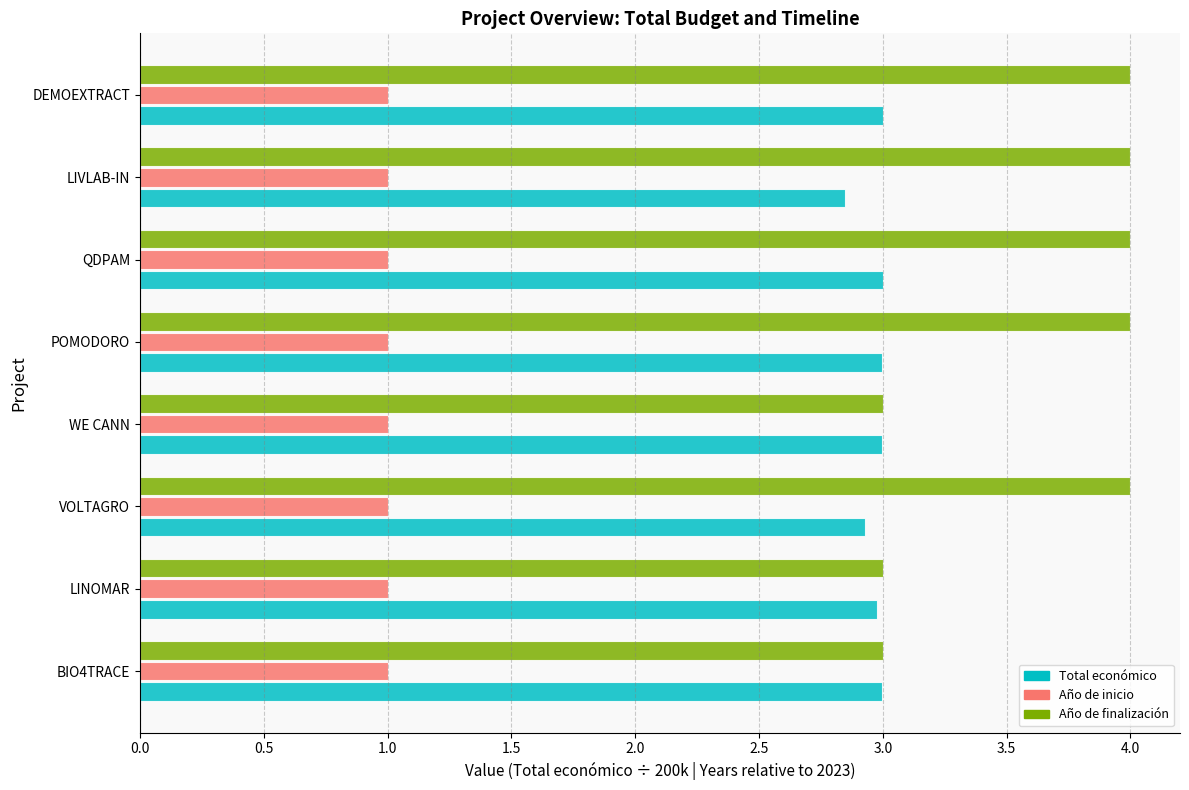

List the series in order of their peak value, lowest first.

Año de inicio, Total económico, Año de finalización